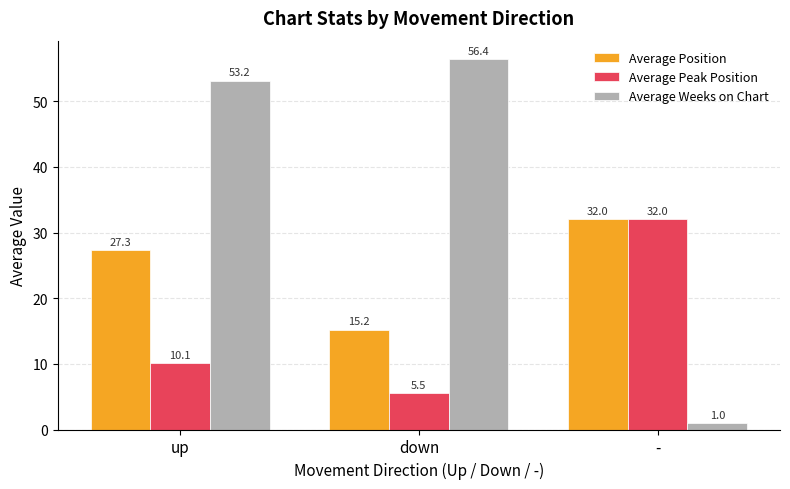

How many values in the Average Position series exceed 27?

2